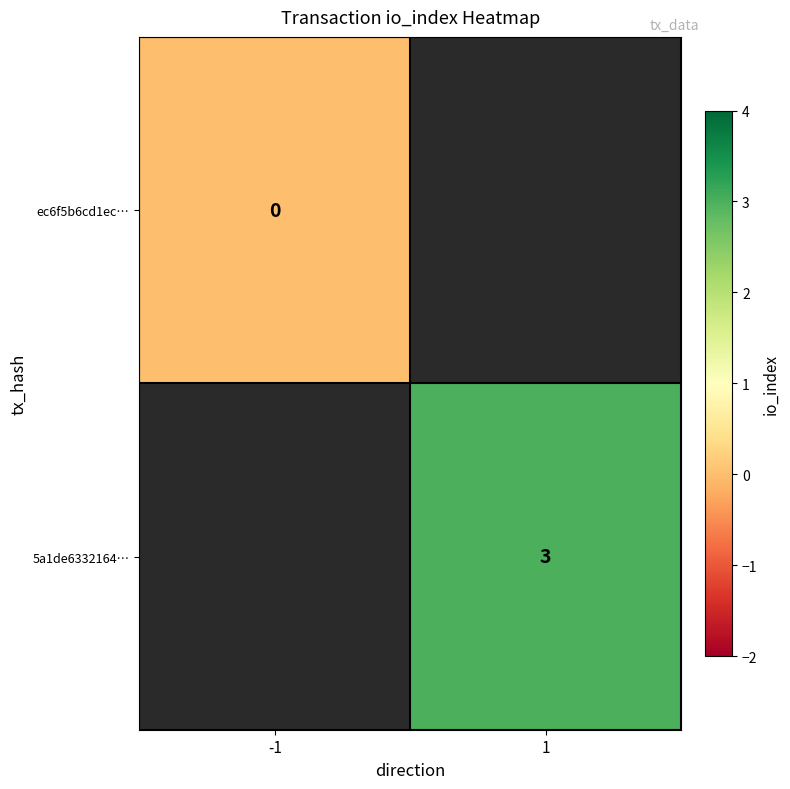

What is the maximum value shown in the chart?

3.0